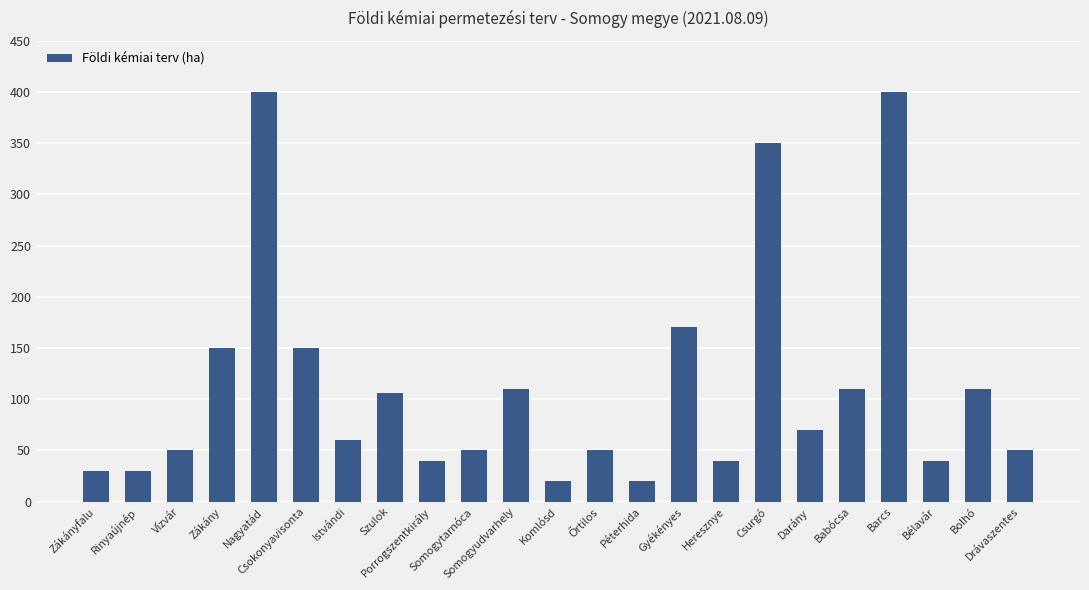

How many bars are there in total?

23